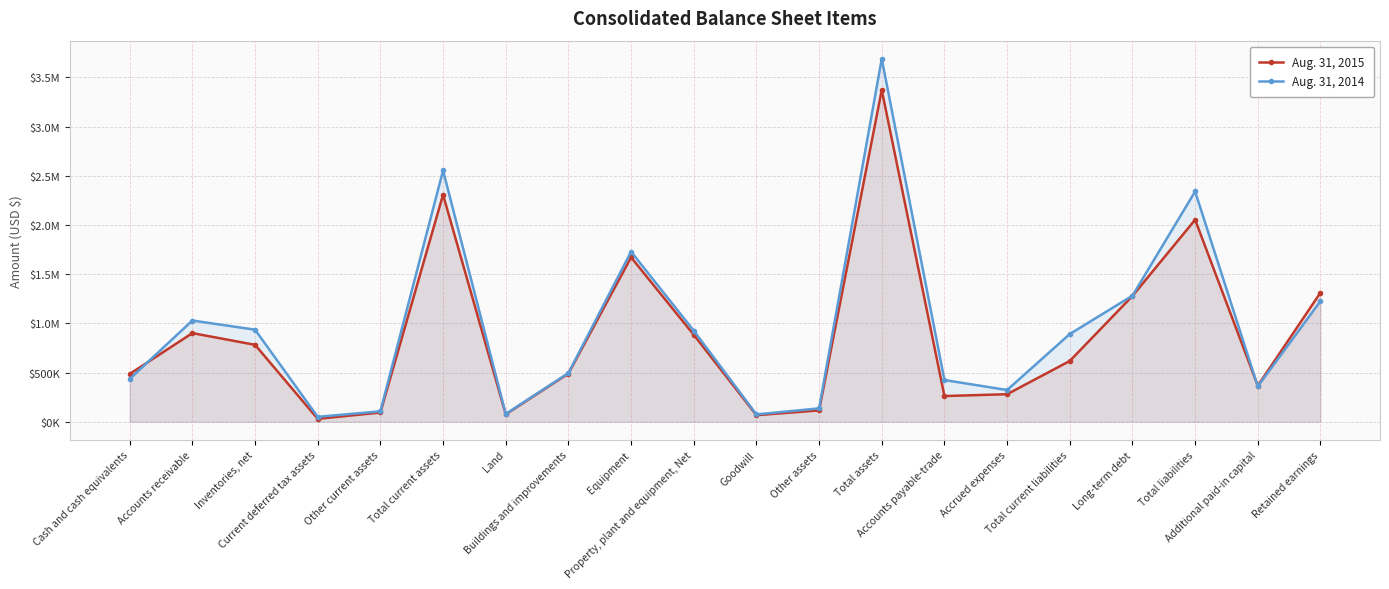

The value of Aug. 31, 2014 at Total current liabilities is 891153. True or false?

True